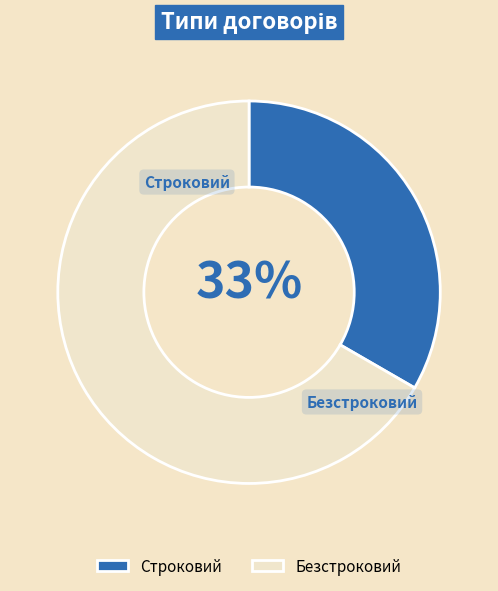

Which slice is the largest?

Безстроковий